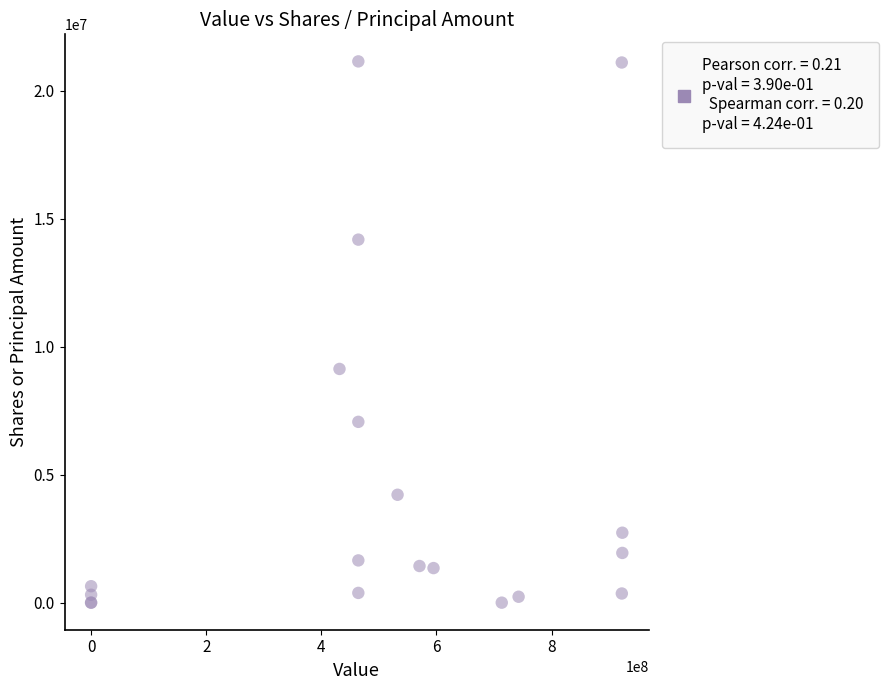

What Y value in the scatter plot is closest to 10574500?

9132000